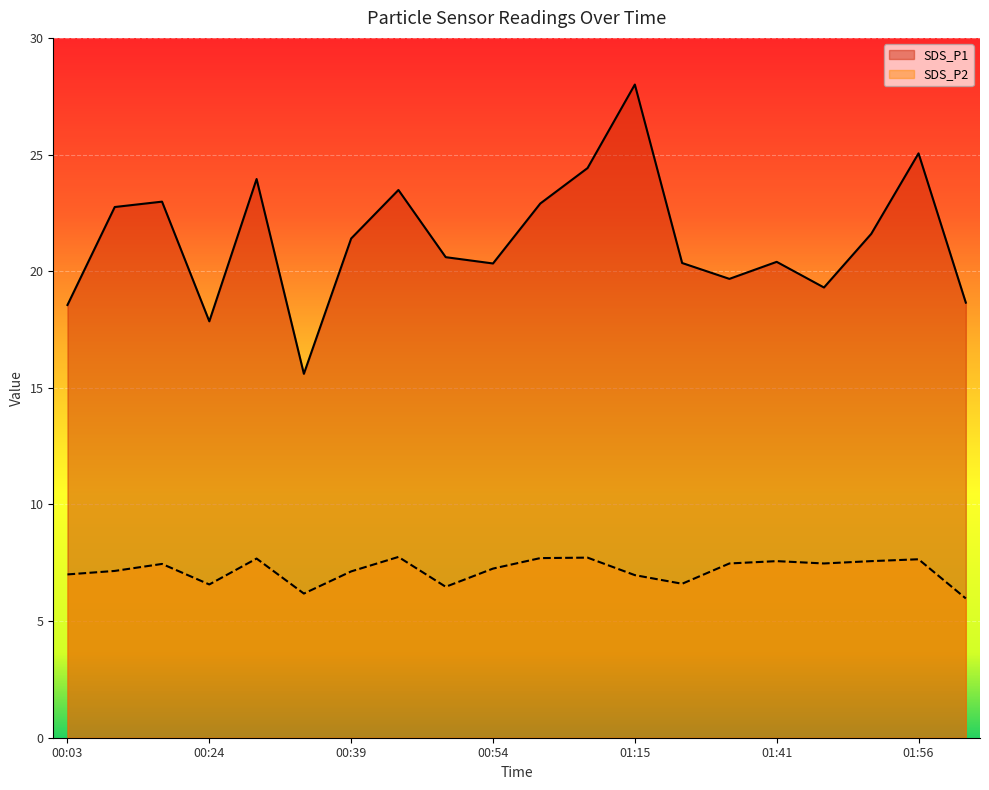

Reading right to left, transcribe all the data shown in this chart.

SDS_P1: 18.6	25.1	21.6	19.3	20.4	19.7	20.4	28.0	24.4	22.9	20.3	20.6	23.5	21.4	15.6	23.9	17.9	23.0	22.8	18.6
SDS_P2: 6.0	7.7	7.6	7.5	7.6	7.5	6.6	7.0	7.7	7.7	7.2	6.5	7.8	7.1	6.2	7.7	6.6	7.5	7.2	7.0